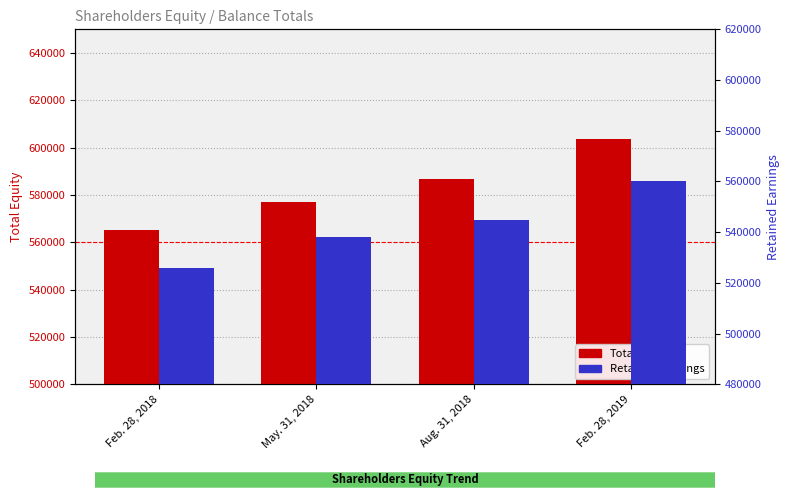

What is the label of the 2nd bar from the right?

Aug. 31, 2018